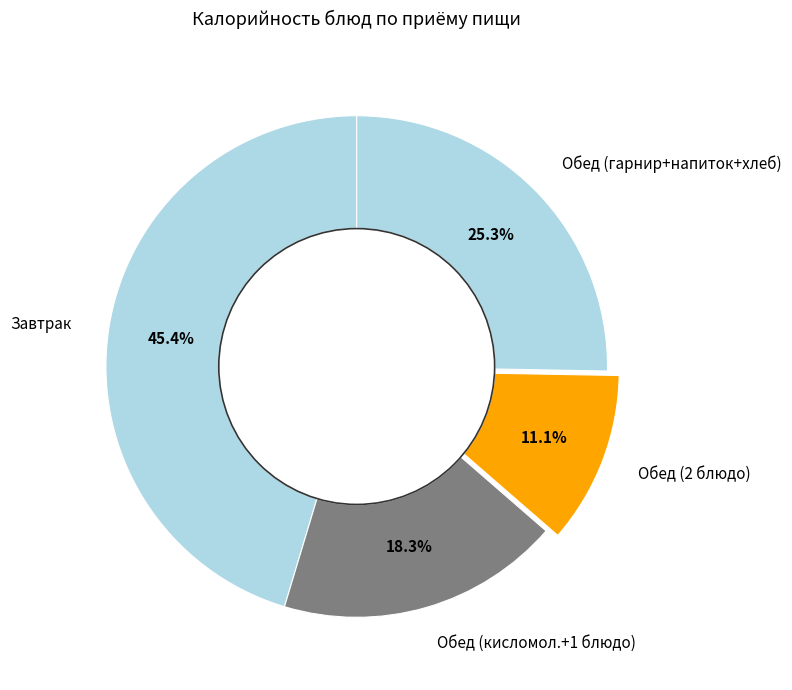

Which slice is the largest?

Завтрак